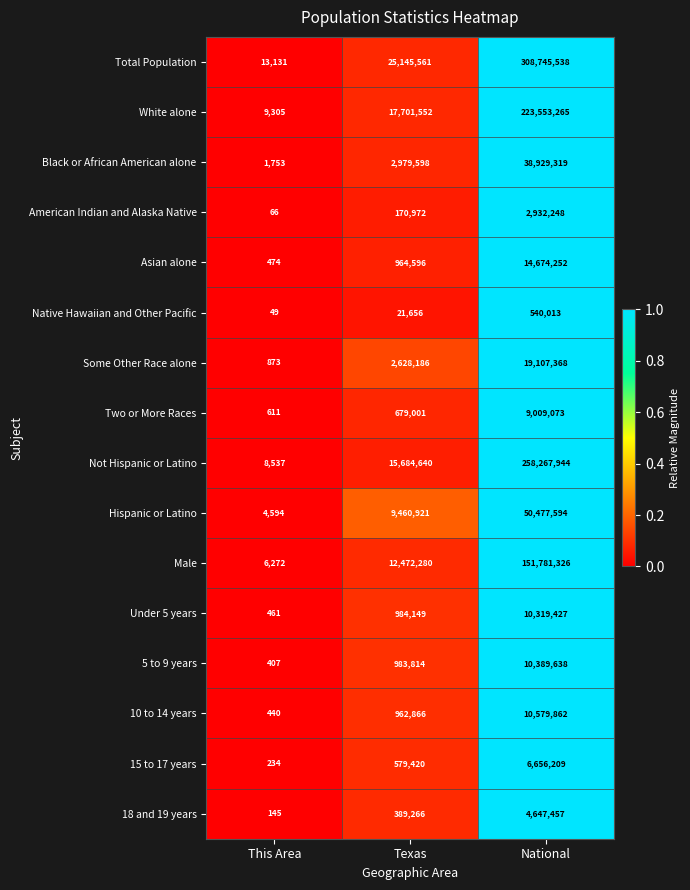

The 10 to 14 years series shows 440 at This Area. True or false?

True